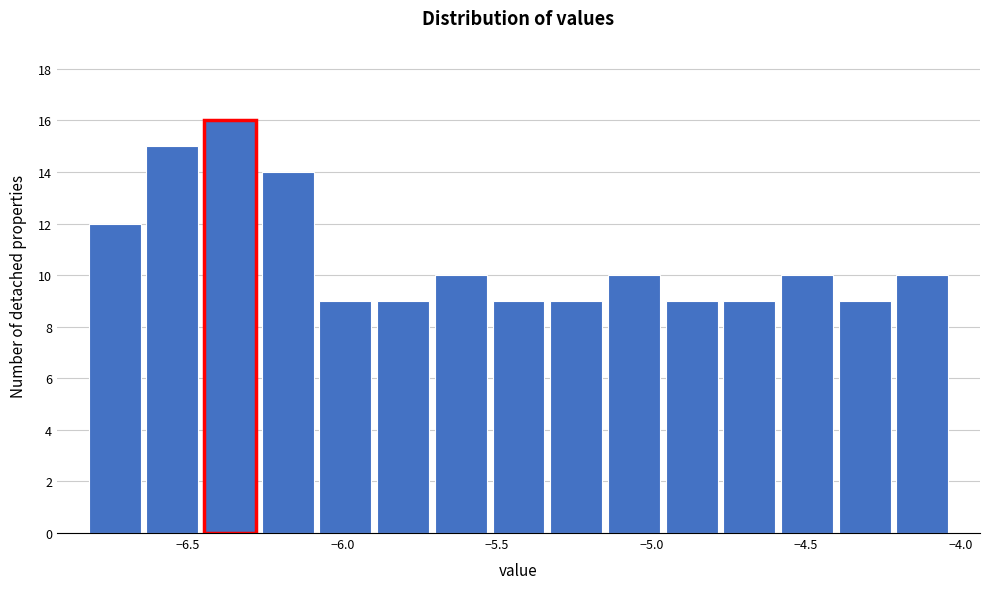

Around what value on the x-axis is the tallest bar? Give the approximate position of its centre, as read against the axis.

-6.35